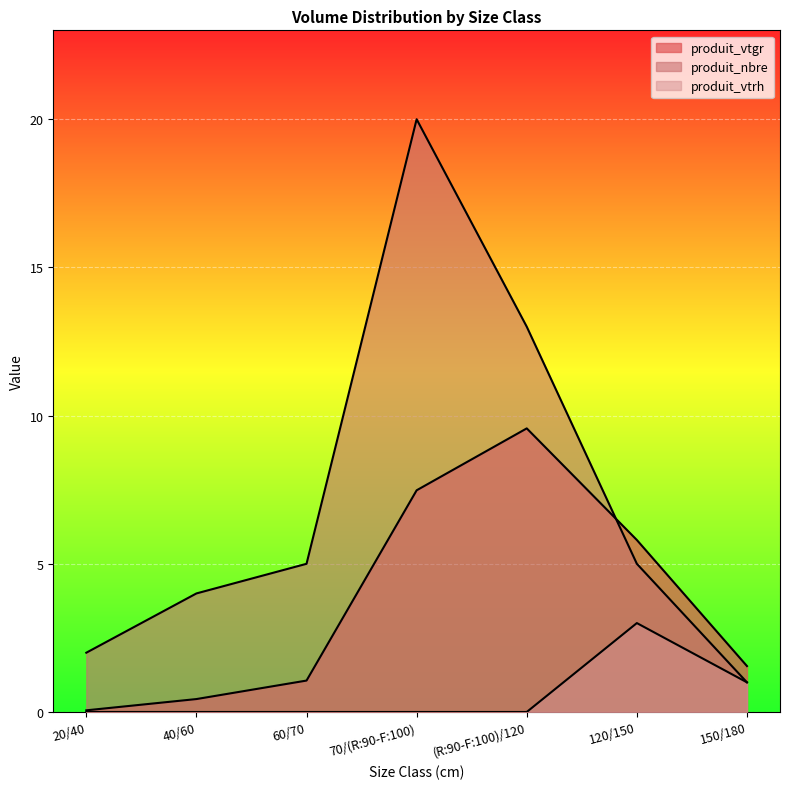

True or false: produit_nbre and produit_vtrh cross at least once.

False